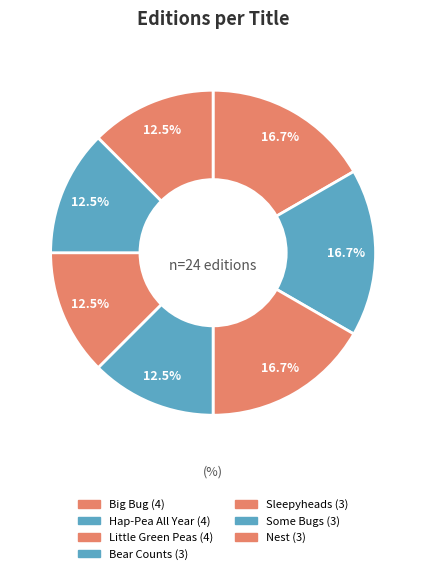

Count the number of slices in the pie.

7